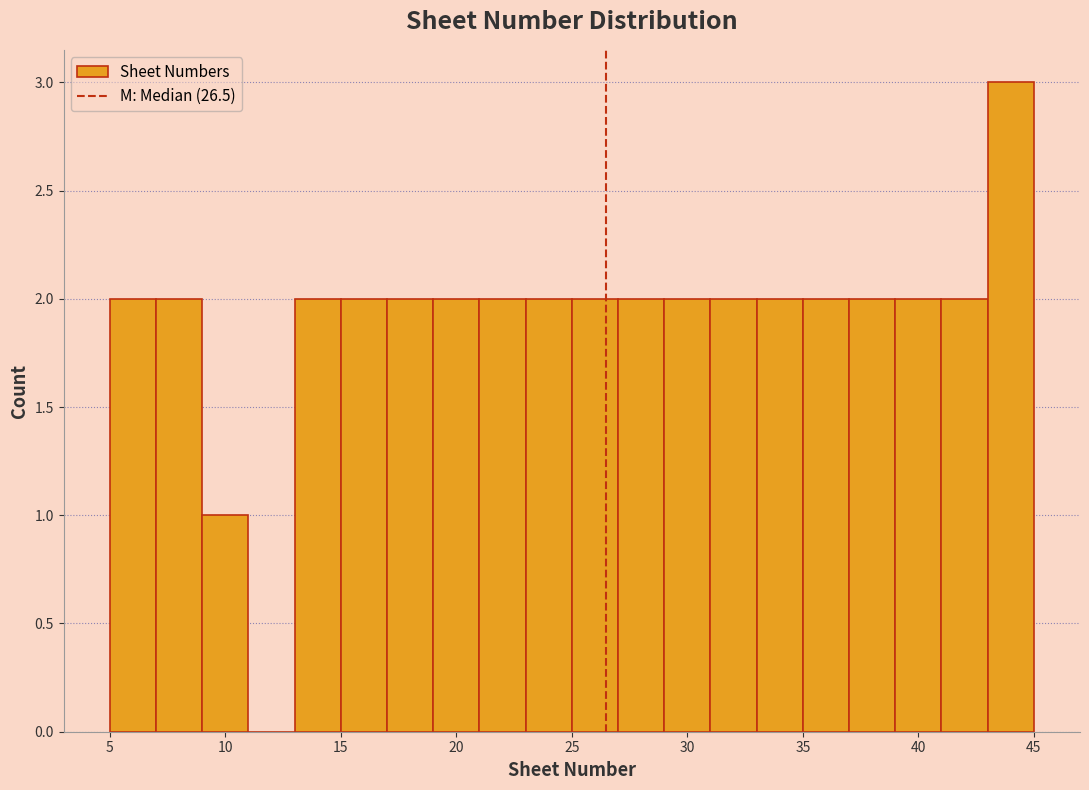

How tall is the bar that spans 27 to 29 on the x-axis? The values are not printed on the chart, so give them approximately, as read against the axis.

2